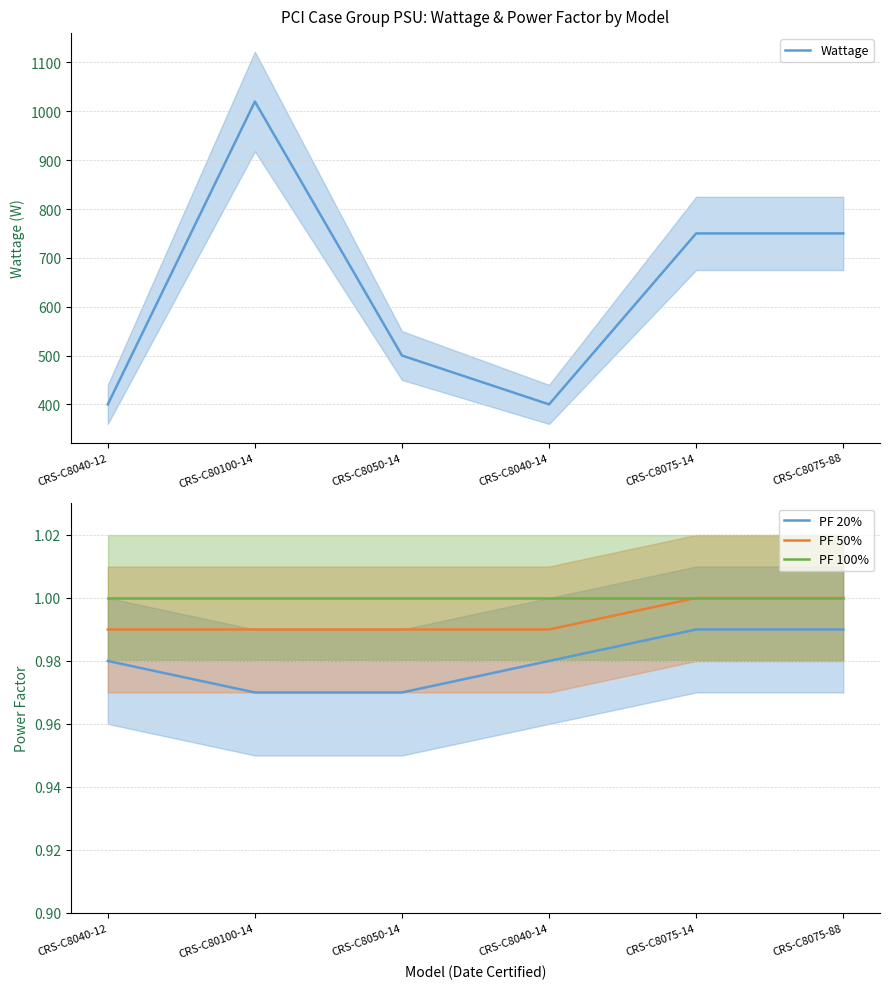

Reading left to right, transcribe all the data shown in this chart.

Wattage: 400.0	1020.0	500.0	400.0	750.0	750.0
PF 20%: 1.0	1.0	1.0	1.0	1.0	1.0
PF 50%: 1.0	1.0	1.0	1.0	1.0	1.0
PF 100%: 1.0	1.0	1.0	1.0	1.0	1.0